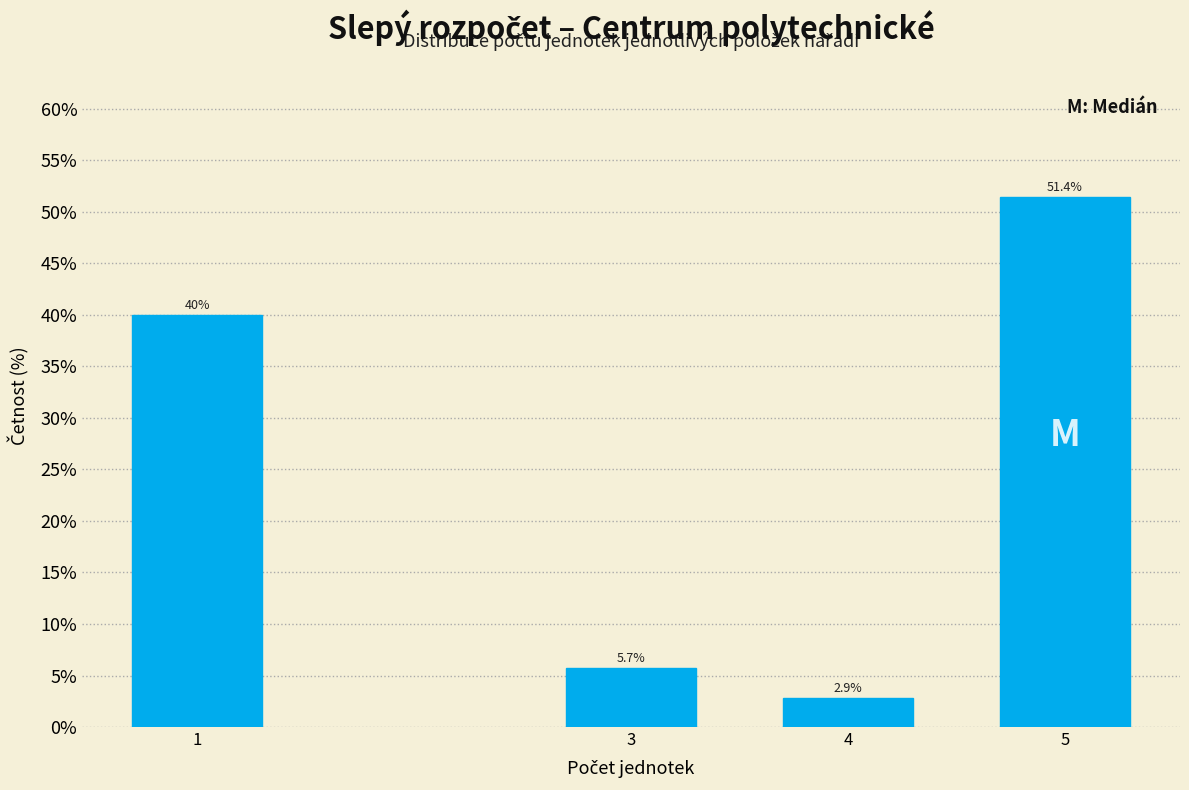

Reading left to right, list all the values displayed in this chart.

40.0	5.7	2.9	51.4